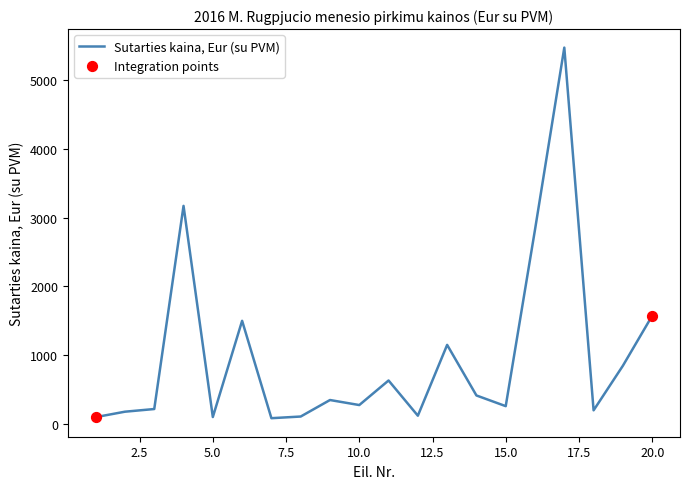

What is the greatest value displayed?

5470.0